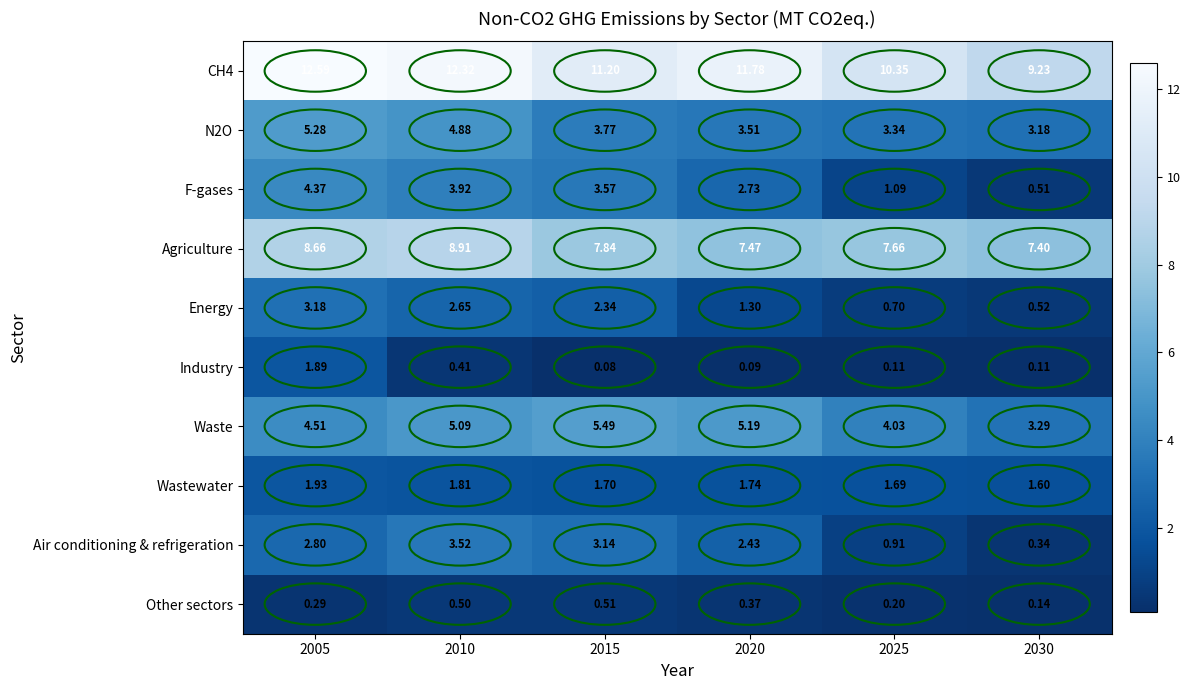

Which series has the widest spread of values?

F-gases